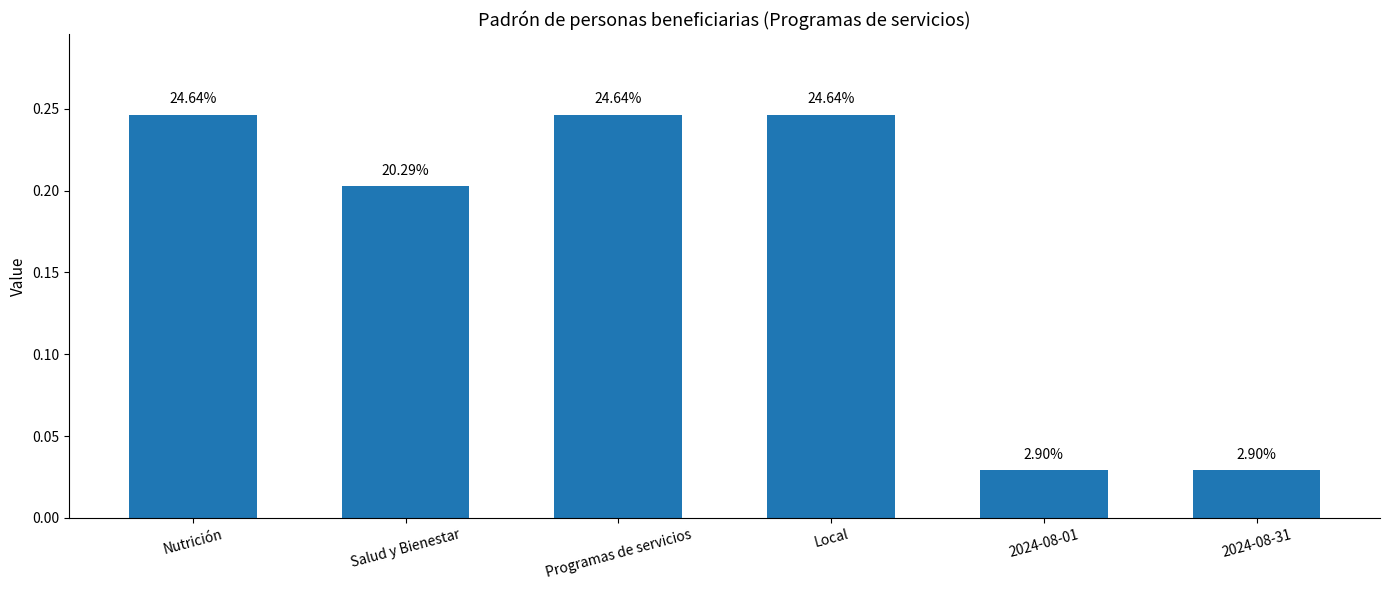

Does the chart contain any negative values?

No